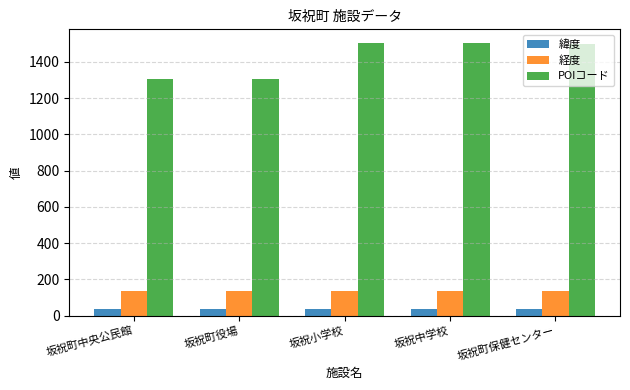

What is the label of the 1st bar from the right?

坂祝町保健センター